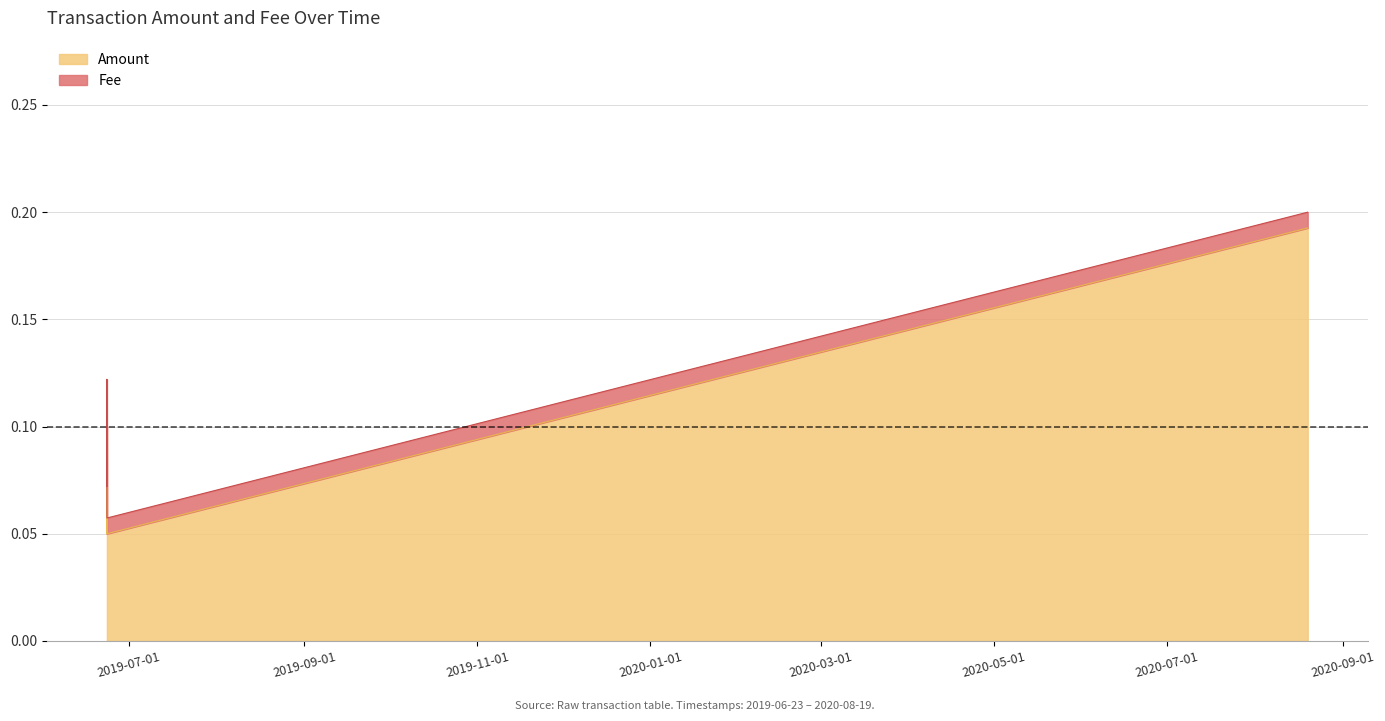

What is the label of the 2nd point from the right?

2019-06-23 09:29:58